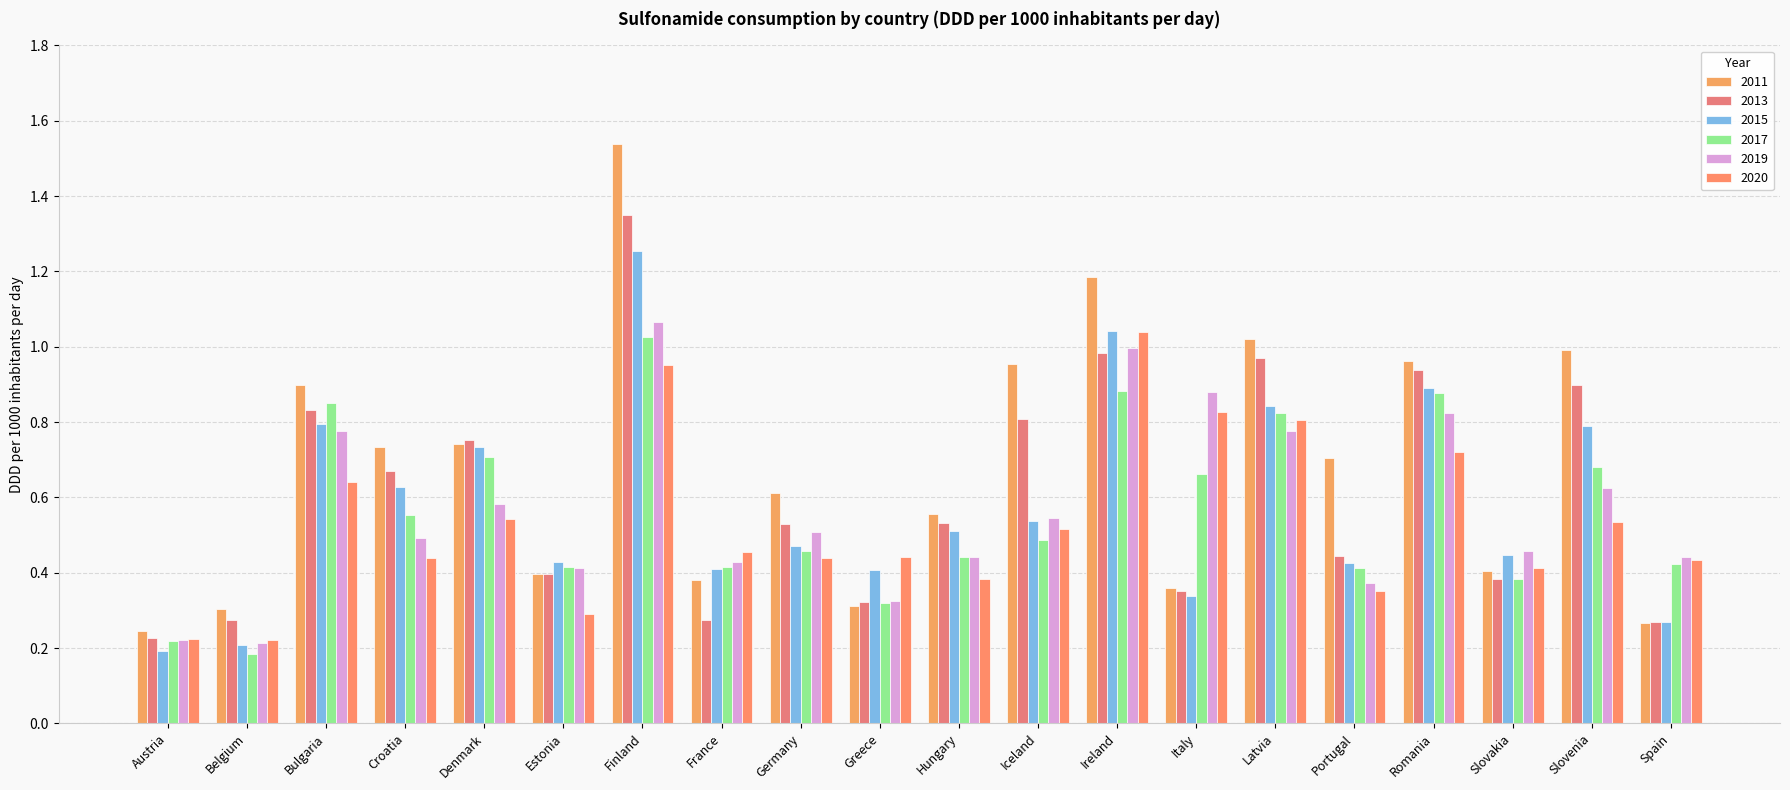

Does the chart contain any negative values?

No